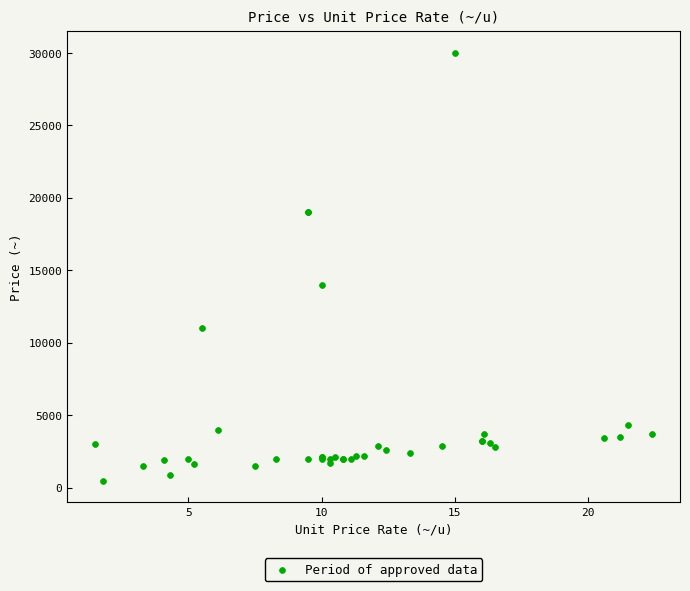

What Y value in the scatter plot is closest to 15225?

14000